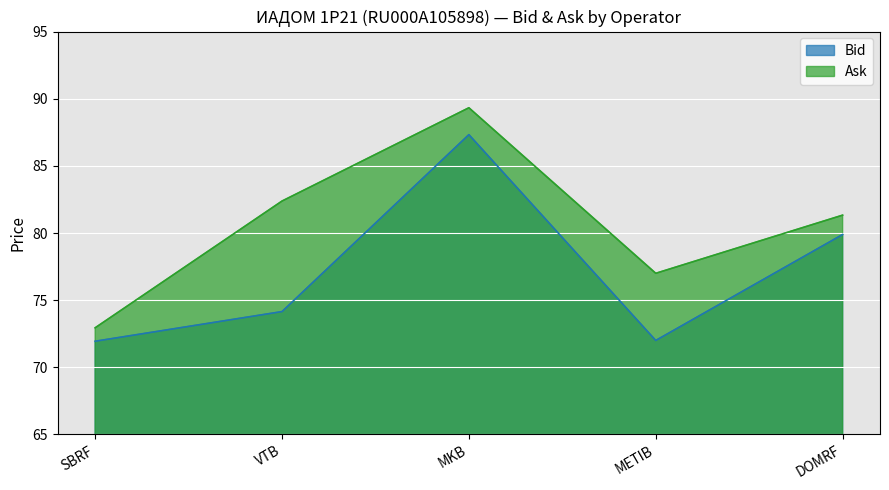

What is the maximum value shown in the chart?

89.3